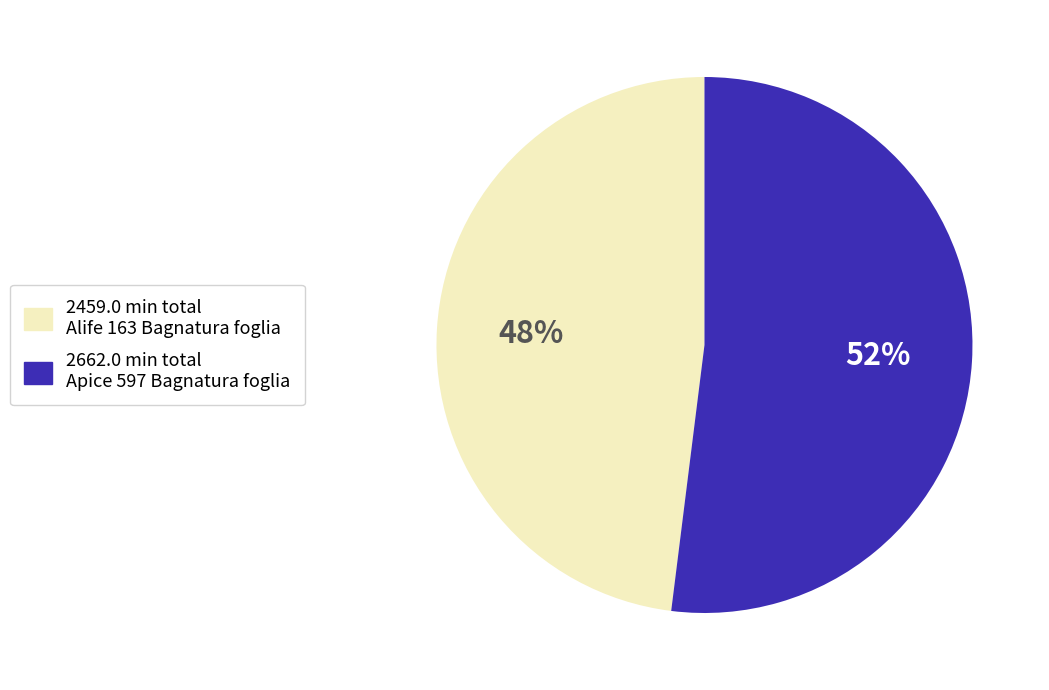

To the nearest percent, what is the average slice percentage?

50%